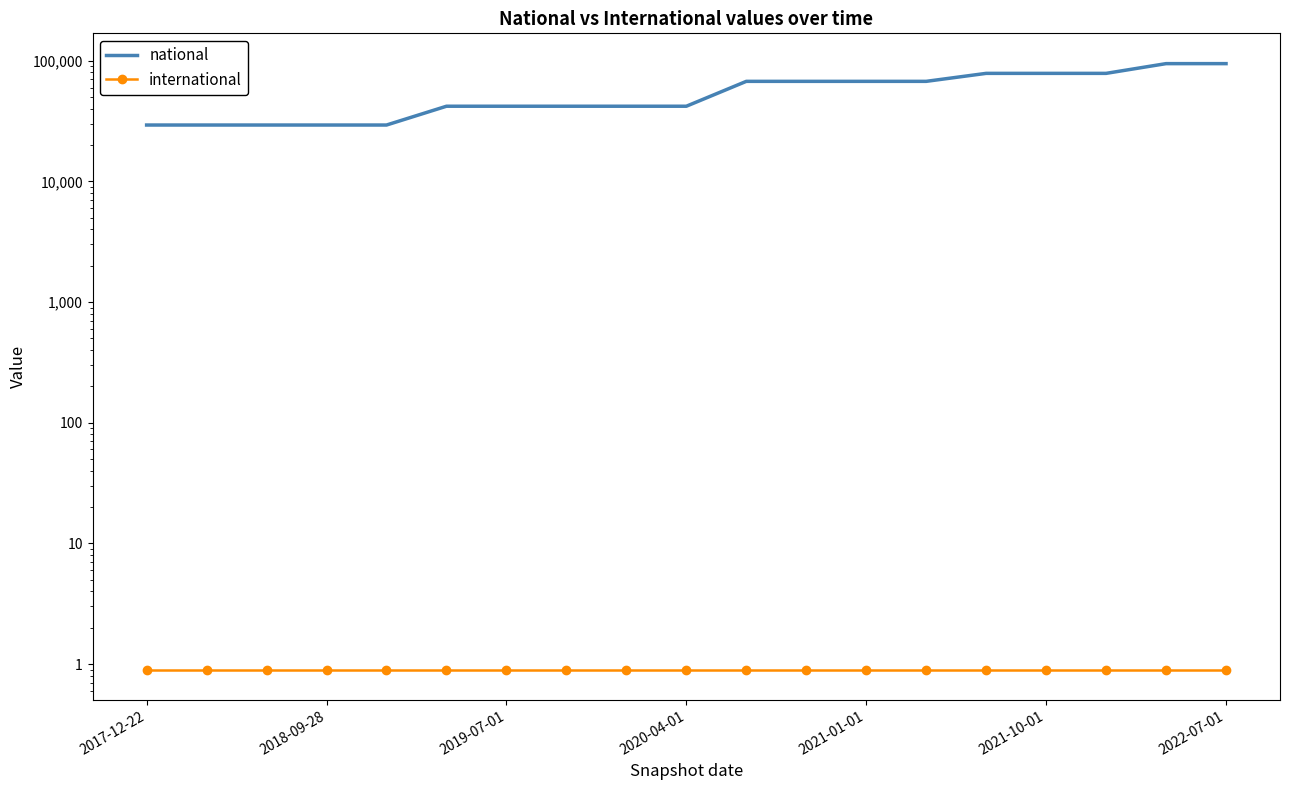

Rank the series at 7 from lowest to highest value.

international, national